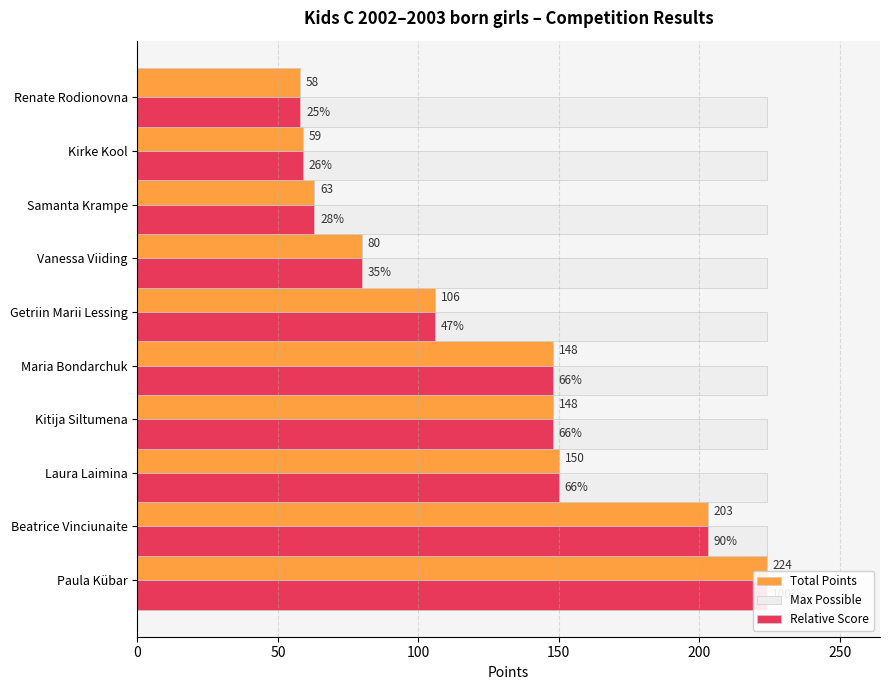

Which series has the largest range (max minus min)?

Total Points